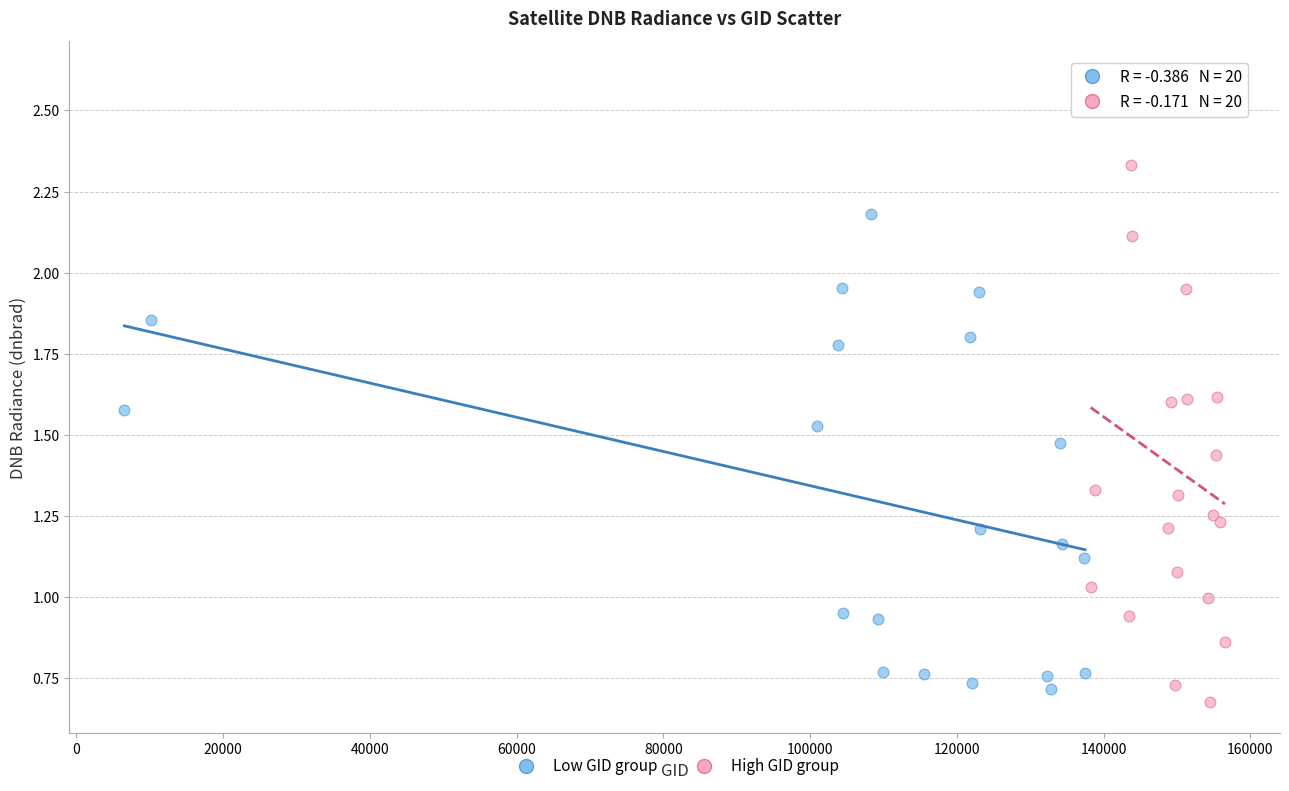

Which series has the largest Y range (max minus min)?

High GID group